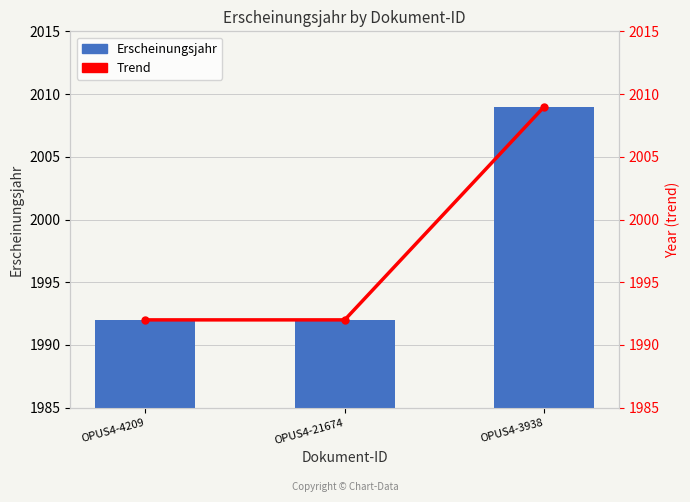

What is the greatest value displayed?

2009